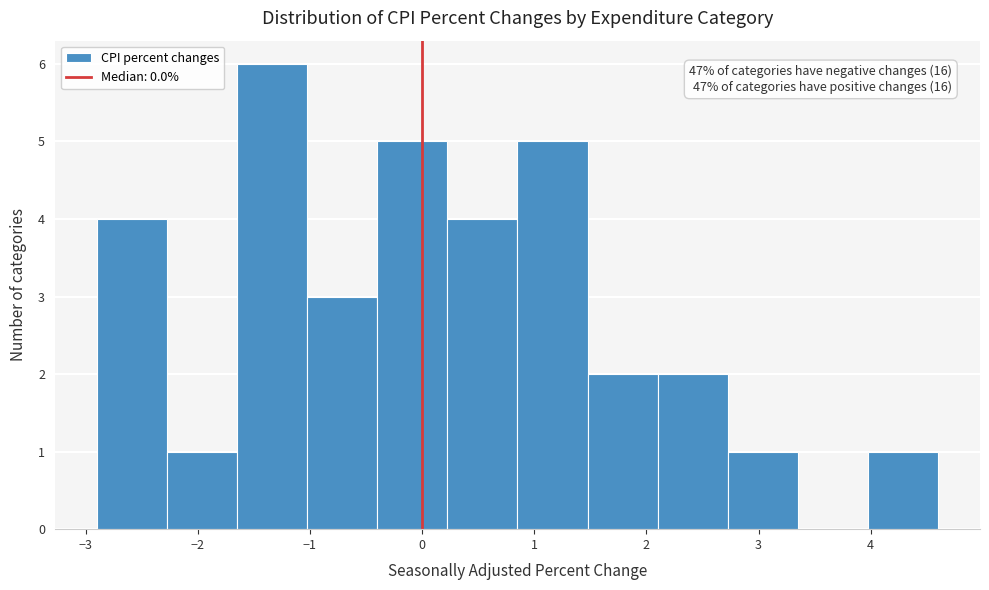

Which range on the x-axis has the tallest bar?

-1.6 to -1.0